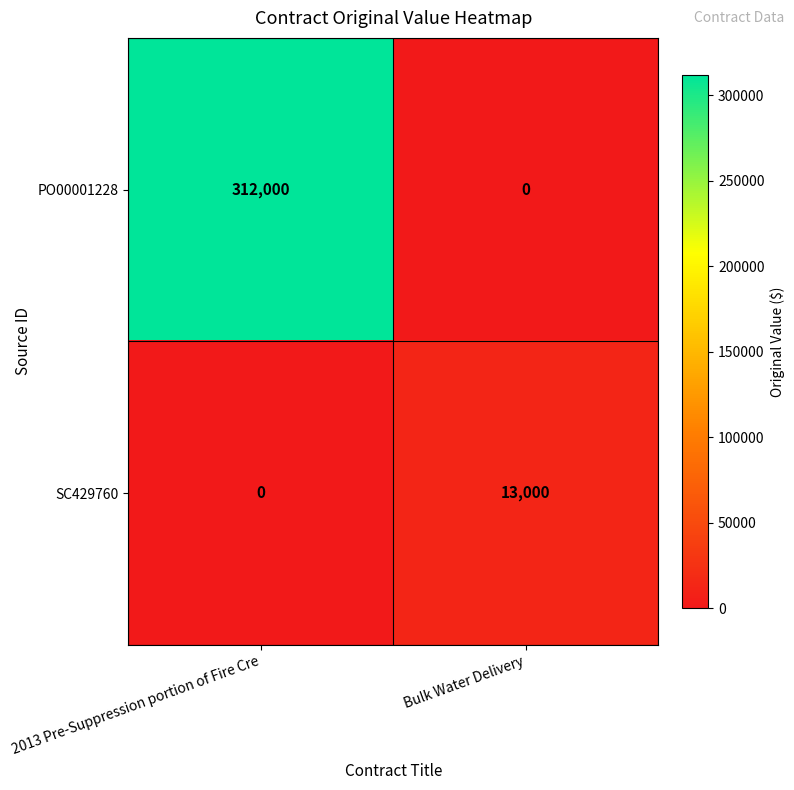

List the series in order of their peak value, lowest first.

SC429760, PO00001228